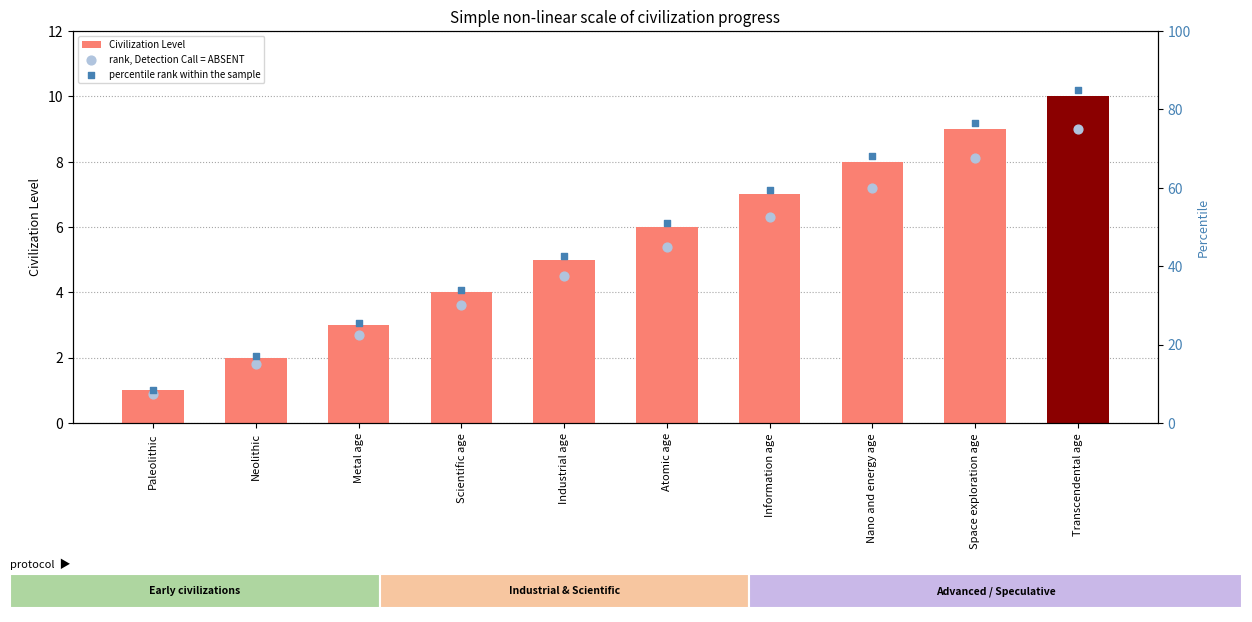

What are all the series names shown in the legend?

Civilization Level, rank, Detection Call = ABSENT, percentile rank within the sample